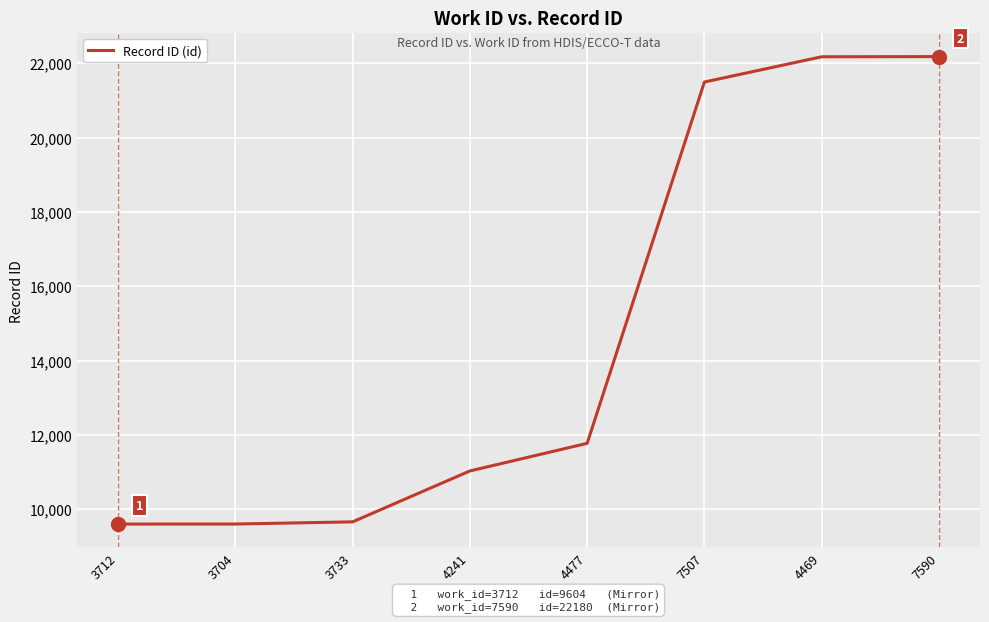

True or false: the data shows 9604 at 3712.

True